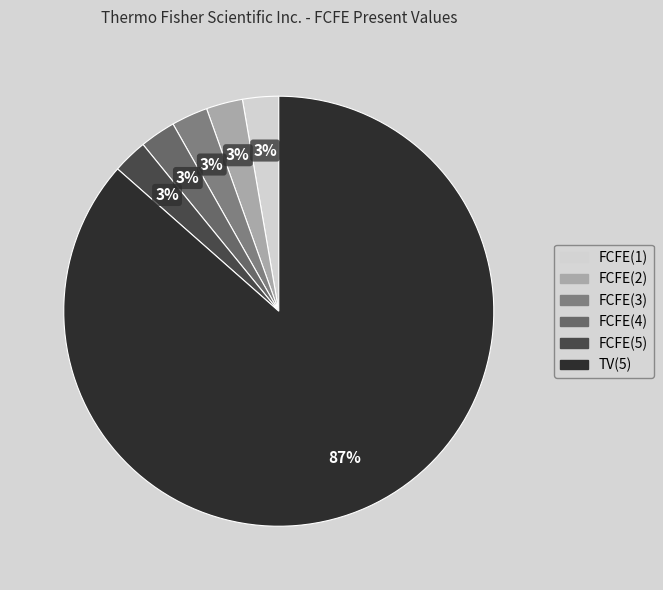

The TV(5) slice represents 98% of the pie. True or false?

False